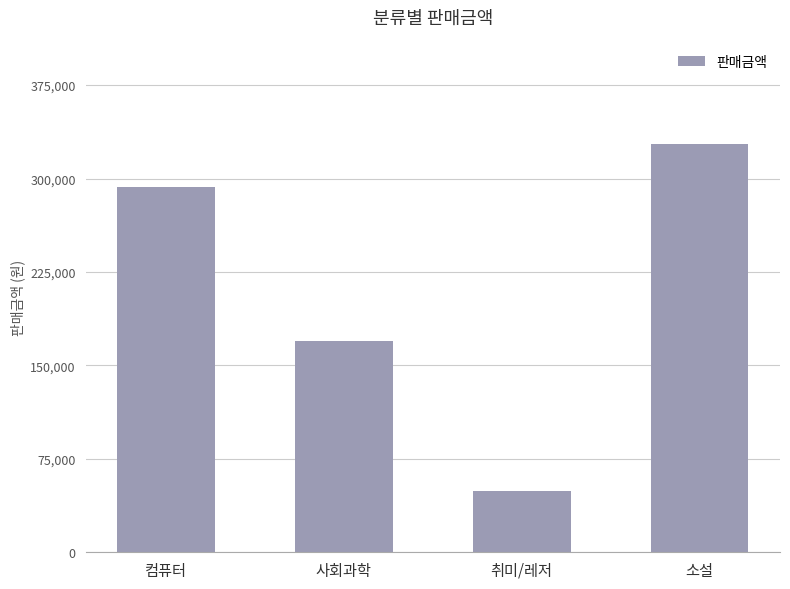

Rank the categories by value from highest to lowest.

소설, 컴퓨터, 사회과학, 취미/레저